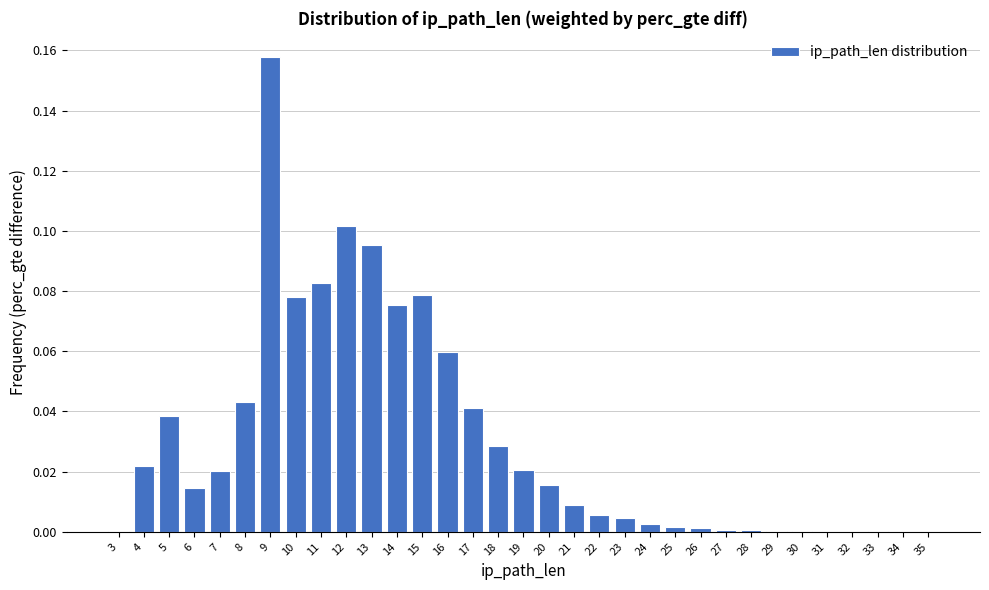

Is it true that the value at 12 is 0.1?

True